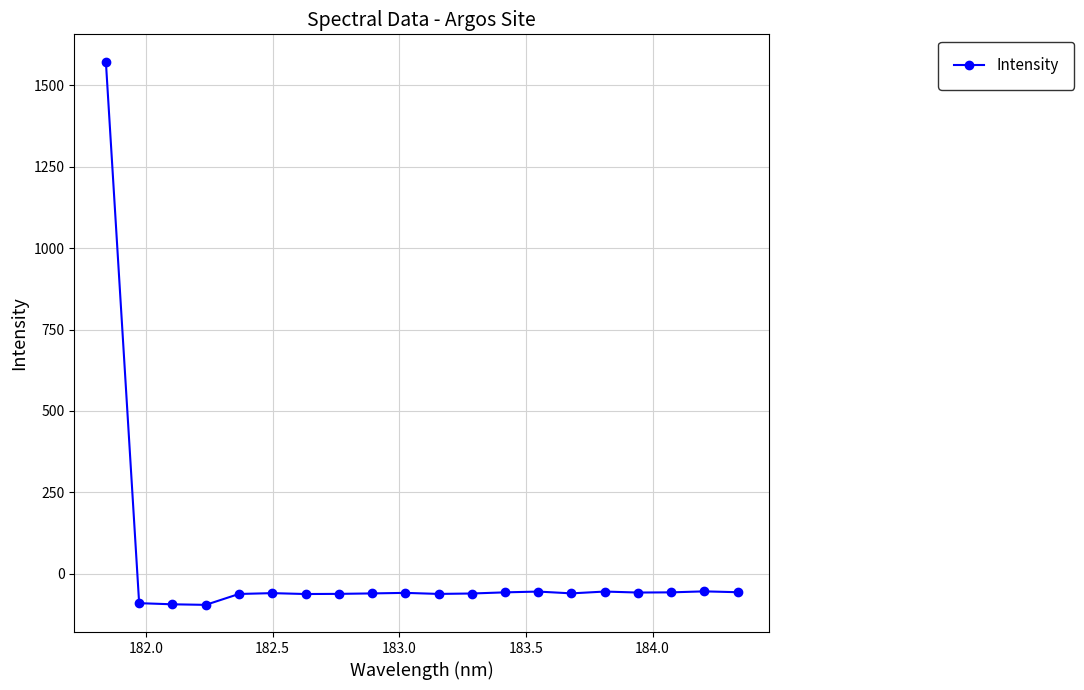

True or false: the data has more than 0 interior local peaks.

True